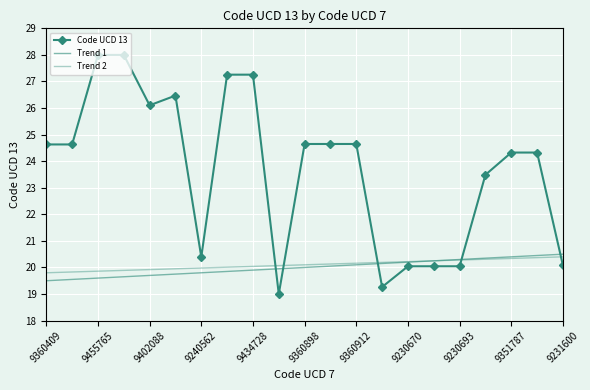

What is the label of the 8th point from the left?

9230670